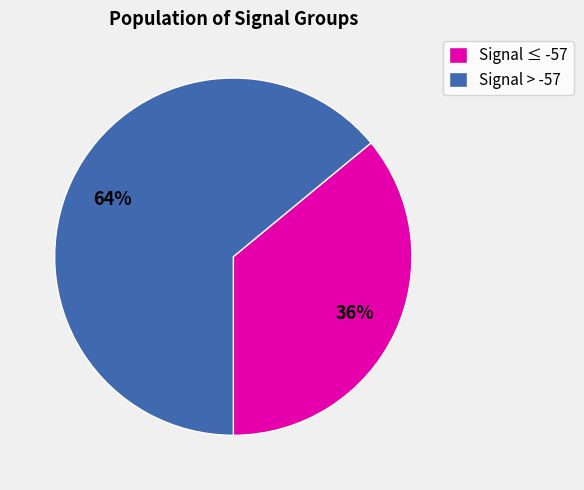

The Signal > -57 slice represents 64% of the pie. True or false?

True